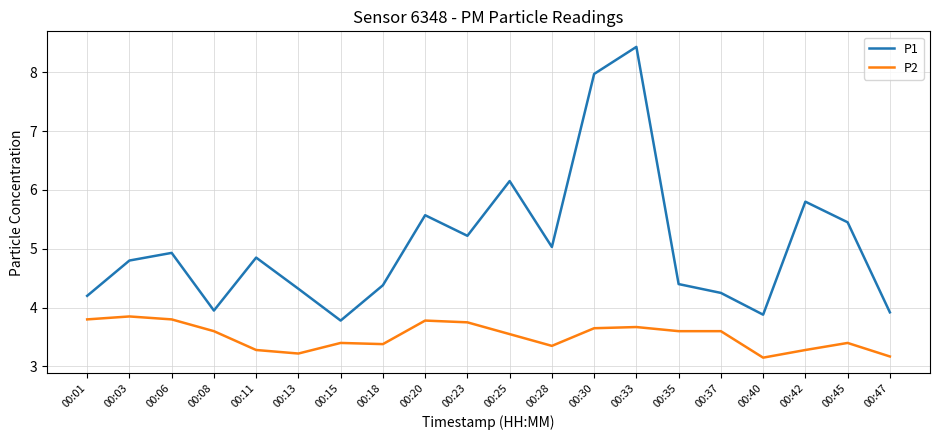

Which series has the widest spread of values?

P1